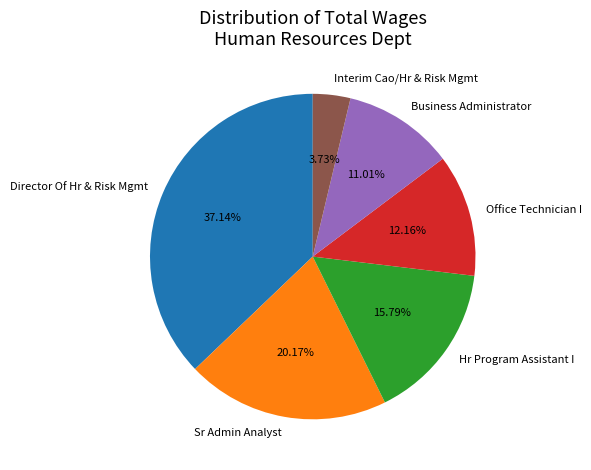

To the nearest percent, what portion does Interim Cao/Hr & Risk Mgmt represent?

4%